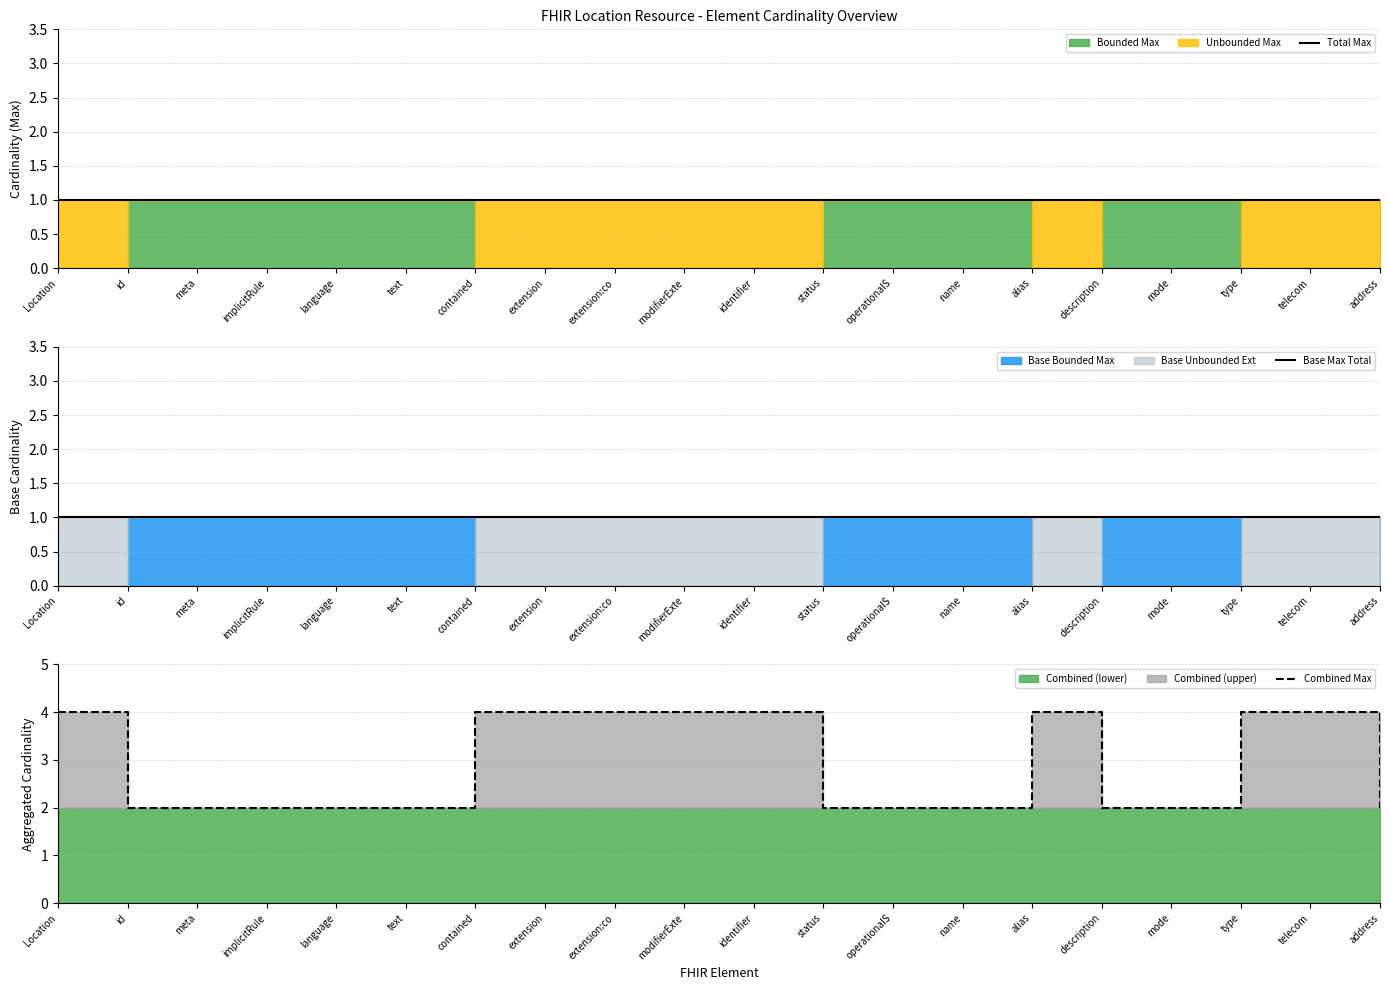

What is the label of the 19th point from the right?

id